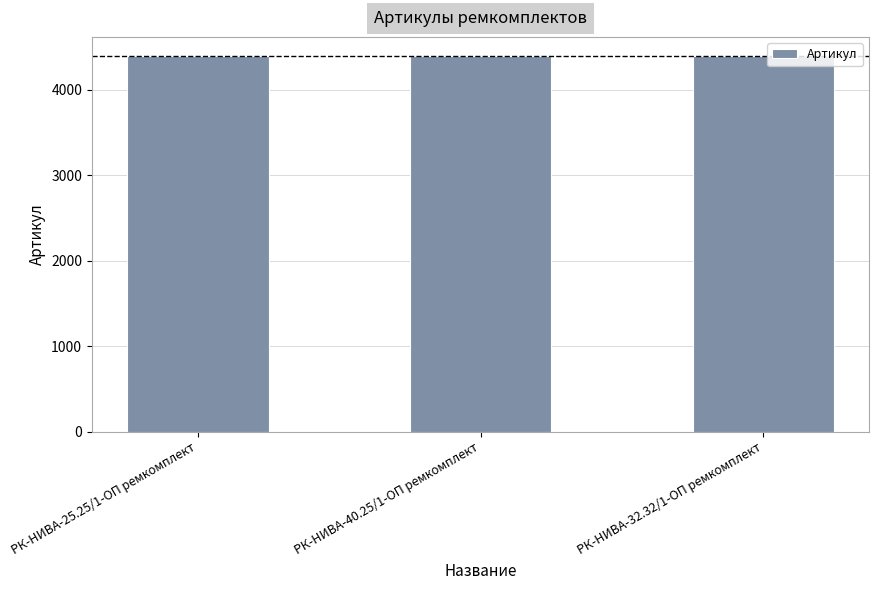

What is the greatest value displayed?

4400